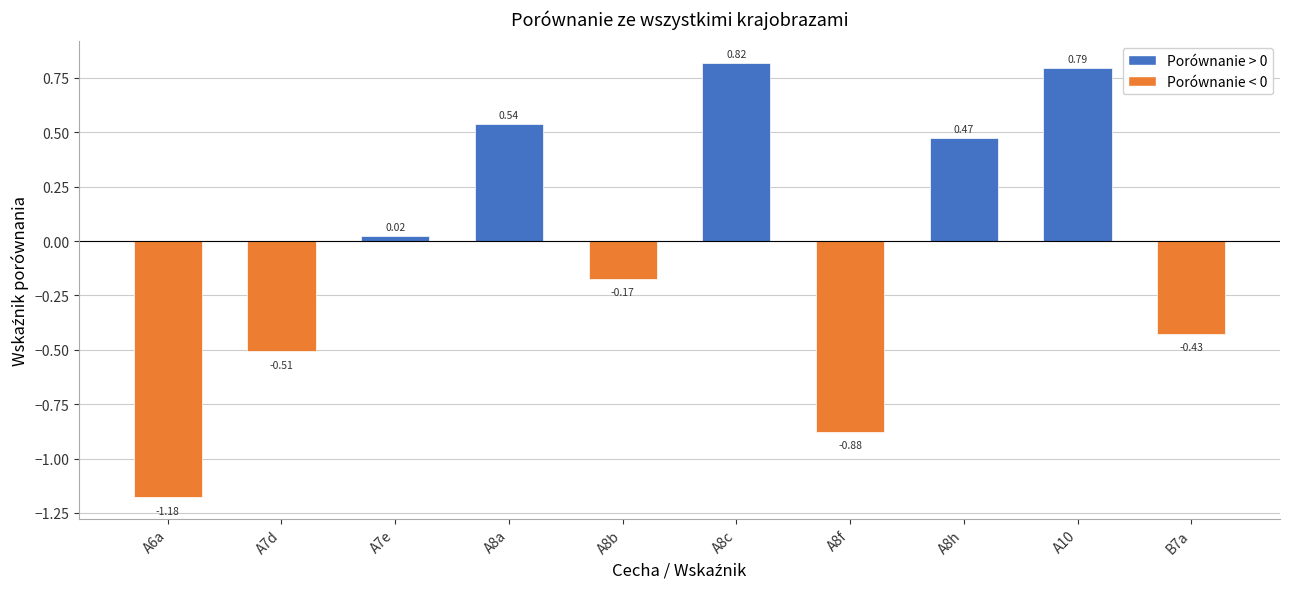

List the labels in order of value, largest first.

A8c, A10, A8a, A8h, A7e, A8b, B7a, A7d, A8f, A6a